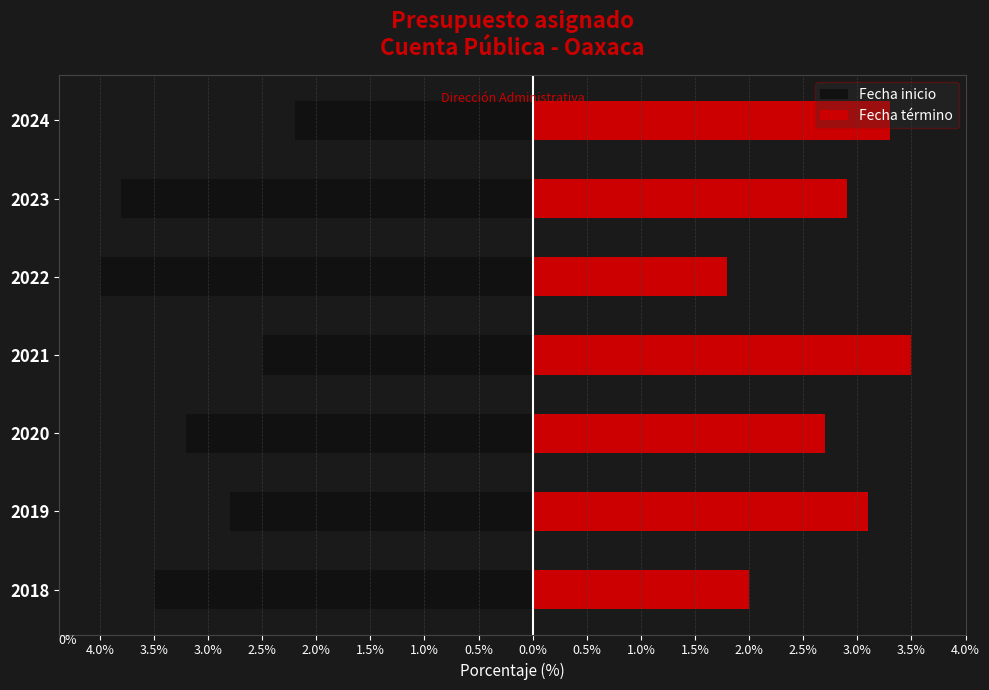

Between 2019 and 2021, which is larger?

2021